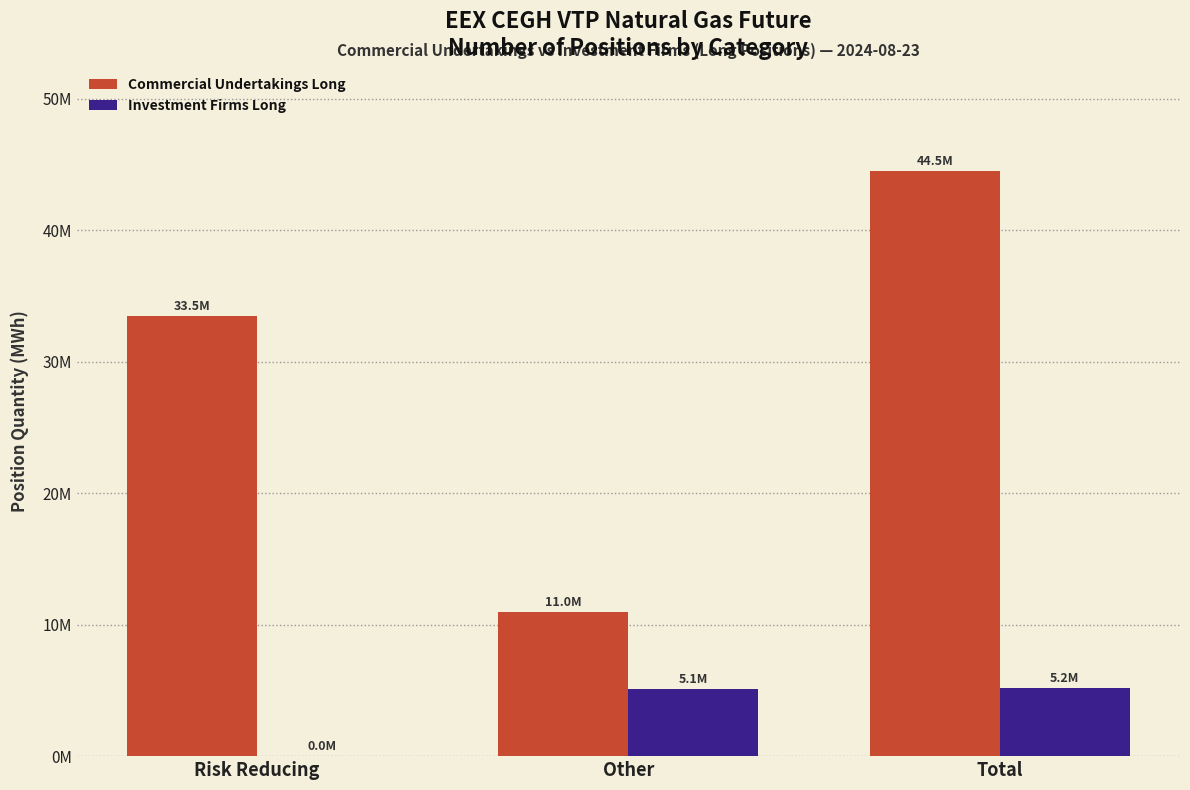

What are all the series names shown in the legend?

Commercial Undertakings Long, Investment Firms Long